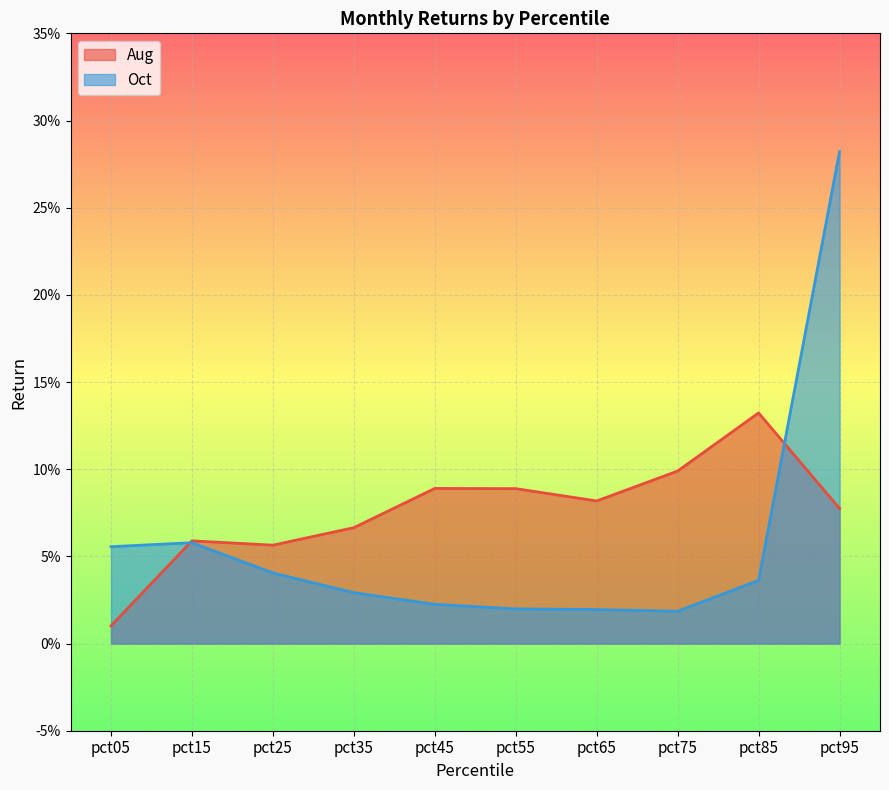

At which category does Oct reach its first local peak?

pct15